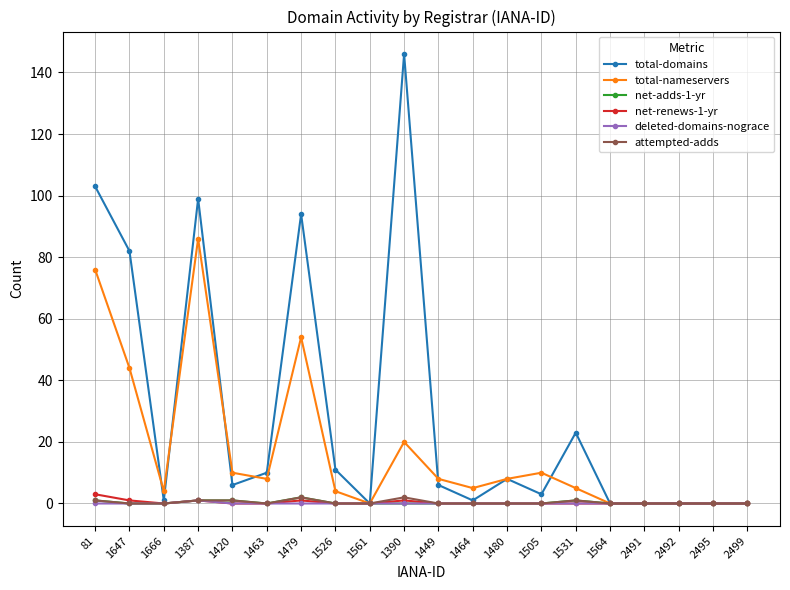

What is the total value across all series at 1449?

14